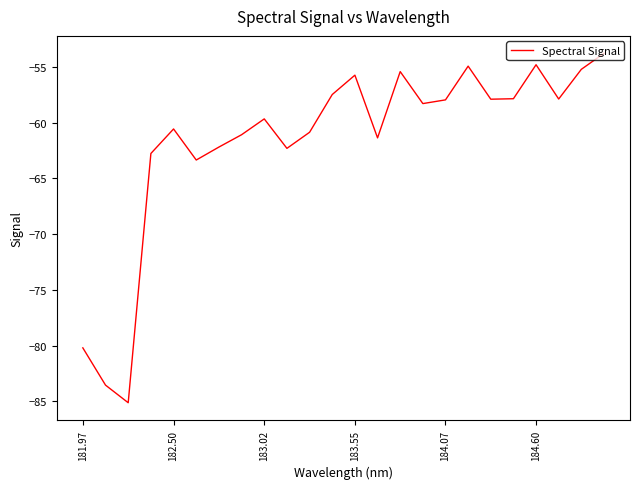

What is the difference between the maximum and minimum values?

31.3